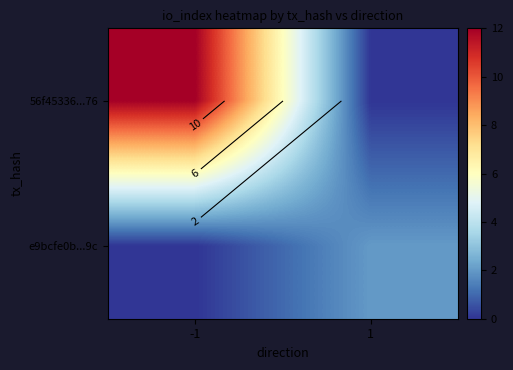

List the series in order of their peak value, lowest first.

e9bcfe0b...9c, 56f45336...76